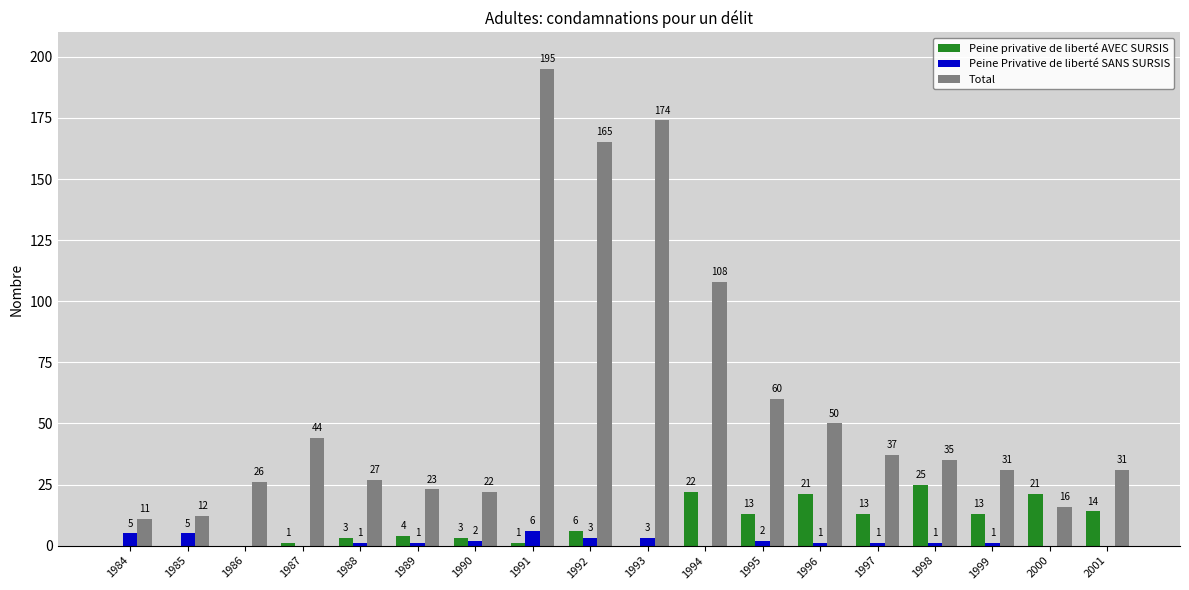

Reading left to right, extract all data points from this chart.

Peine privative de liberté AVEC SURSIS: 1984=0	1985=0	1986=0	1987=1	1988=3	1989=4	1990=3	1991=1	1992=6	1993=0	1994=22	1995=13	1996=21	1997=13	1998=25	1999=13	2000=21	2001=14
Peine Privative de liberté SANS SURSIS: 1984=5	1985=5	1986=0	1987=0	1988=1	1989=1	1990=2	1991=6	1992=3	1993=3	1994=0	1995=2	1996=1	1997=1	1998=1	1999=1	2000=0	2001=0
Total: 1984=11	1985=12	1986=26	1987=44	1988=27	1989=23	1990=22	1991=195	1992=165	1993=174	1994=108	1995=60	1996=50	1997=37	1998=35	1999=31	2000=16	2001=31